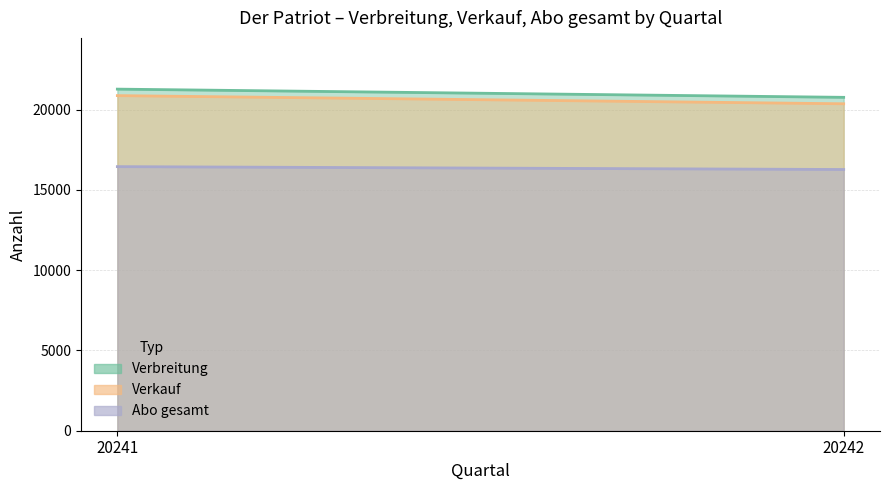

What is the difference between the Abo gesamt values at 20241 and 20242?

179